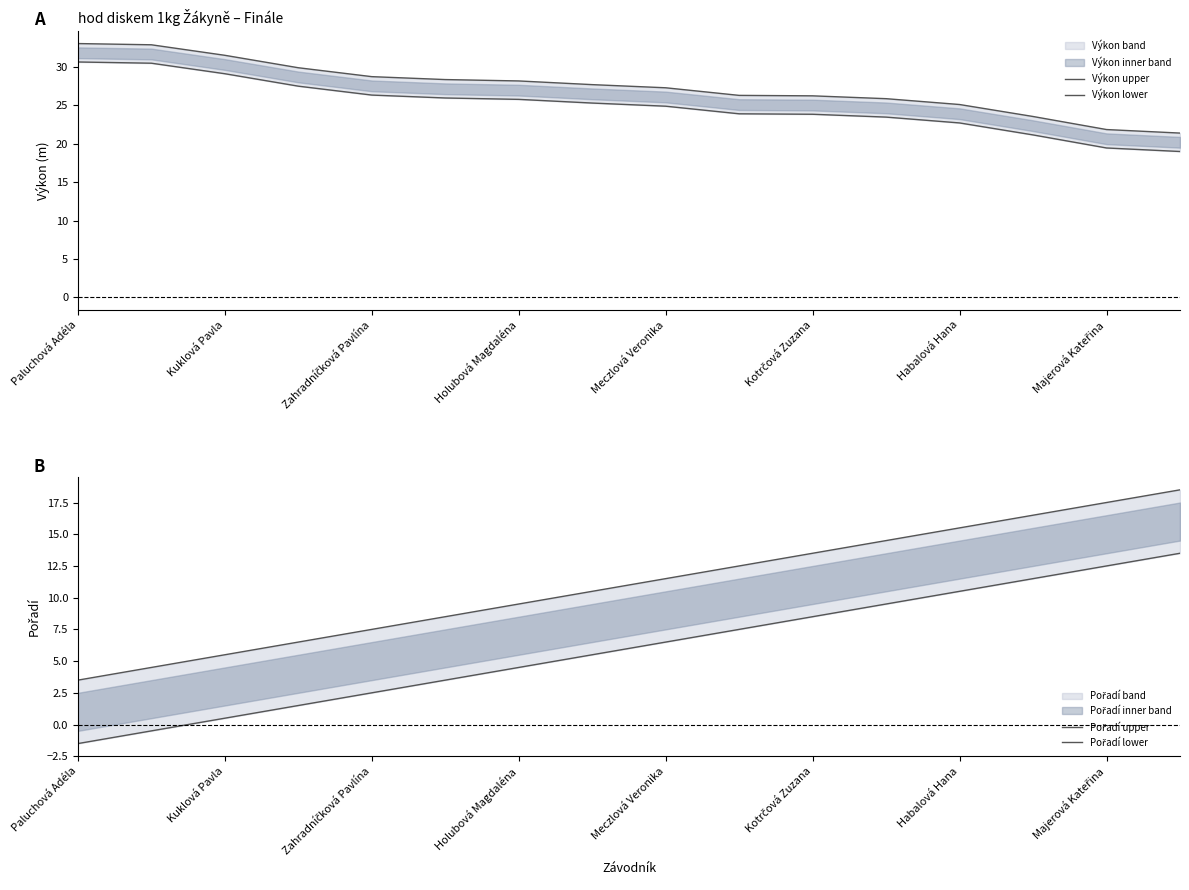

List the series in order of their peak value, lowest first.

Pořadí lower, Pořadí upper, Výkon lower, Výkon upper